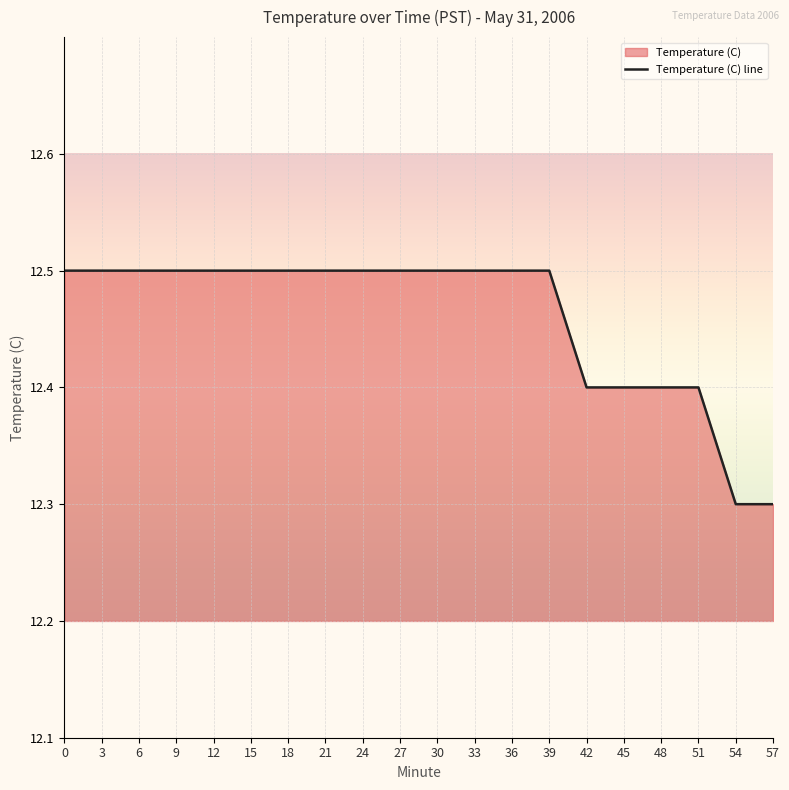

What is the value of the 1st point from the left?

12.5